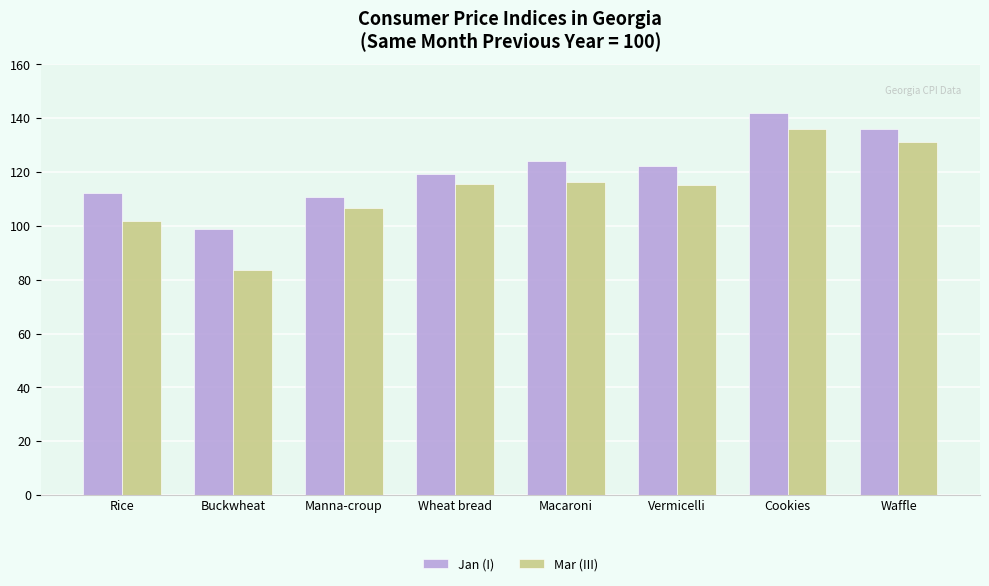

Which series has the largest total across all categories?

Jan (I)